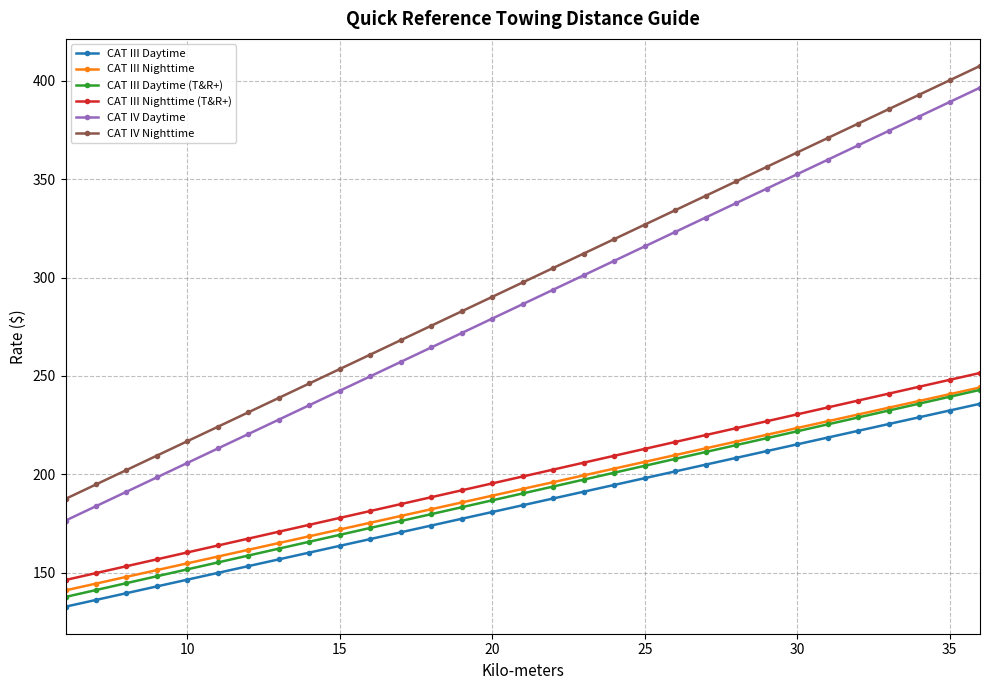

What is the maximum value for CAT III Nighttime?

244.1